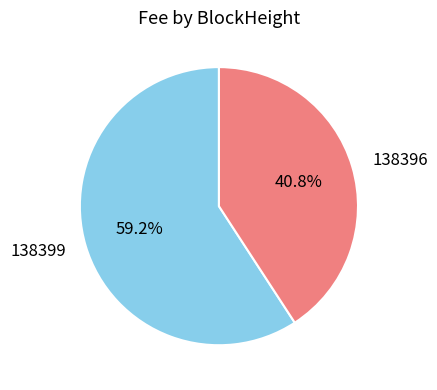

How many slices are in this pie chart?

2